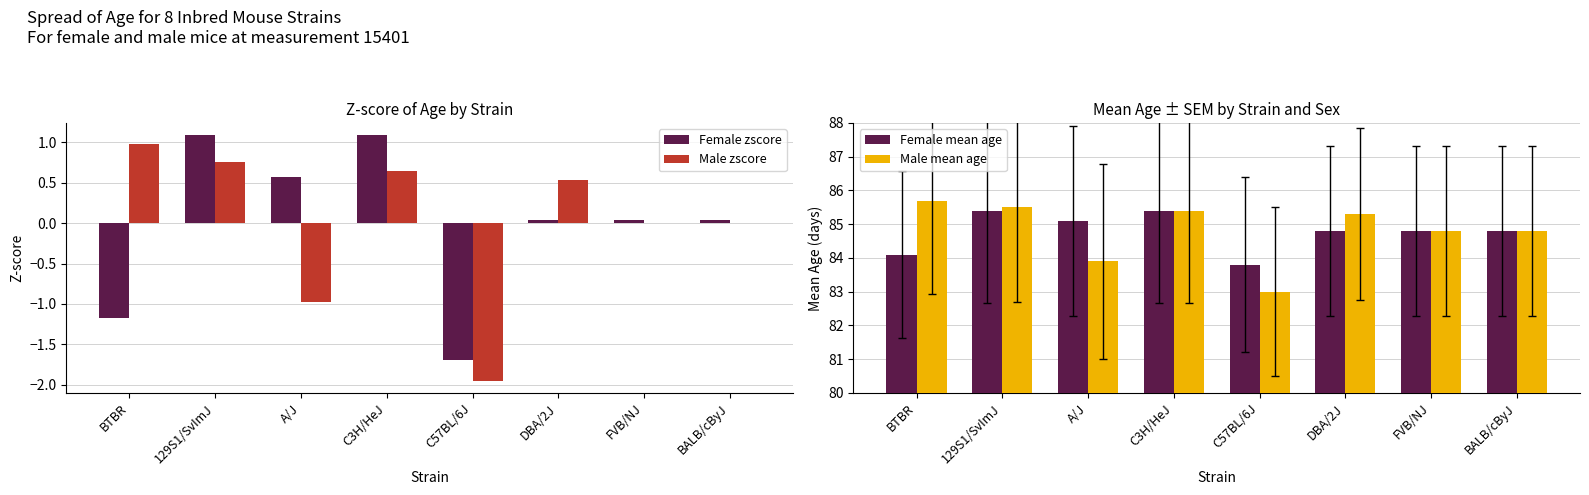

Which category has the lowest value across all series?

C57BL/6J